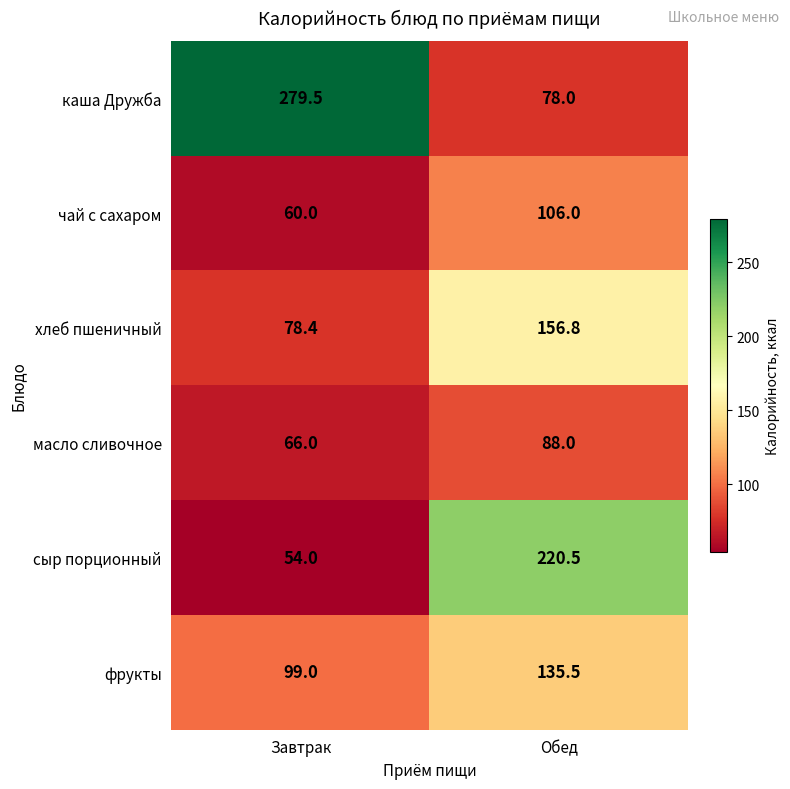

At Завтрак, list the series in order from largest to smallest.

каша Дружба, фрукты, хлеб пшеничный, масло сливочное, чай с сахаром, сыр порционный